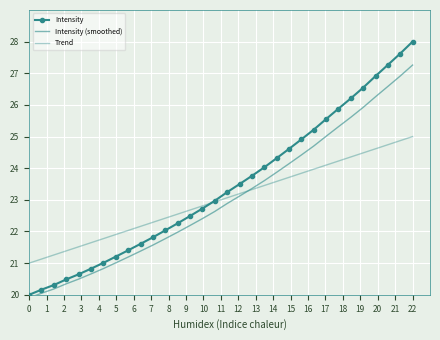

Reading left to right, list all the values displayed in this chart.

Intensity: 0=20.0	1=20.2	2=20.3	3=20.5	4=20.6	5=20.8	6=21.0	7=21.2	8=21.4	9=21.6	10=21.8	11=22.0	12=22.3	13=22.5	14=22.7	15=23.0	16=23.2	17=23.5	18=23.8	19=24.0	20=24.3	21=24.6	22=24.9	23=25.2	24=25.6	25=25.9	26=26.2	27=26.5	28=26.9	29=27.3	30=27.6	31=28.0
Intensity (smoothed): 0=19.9	1=20.0	2=20.2	3=20.3	4=20.5	5=20.7	6=20.8	7=21.0	8=21.2	9=21.4	10=21.6	11=21.8	12=22.0	13=22.2	14=22.4	15=22.6	16=22.9	17=23.1	18=23.4	19=23.6	20=23.9	21=24.1	22=24.4	23=24.7	24=25.0	25=25.3	26=25.6	27=25.9	28=26.3	29=26.6	30=26.9	31=27.3
Trend: 0=21.0	1=21.1	2=21.3	3=21.4	4=21.5	5=21.6	6=21.8	7=21.9	8=22.0	9=22.2	10=22.3	11=22.4	12=22.5	13=22.7	14=22.8	15=22.9	16=23.1	17=23.2	18=23.3	19=23.5	20=23.6	21=23.7	22=23.8	23=24.0	24=24.1	25=24.2	26=24.4	27=24.5	28=24.6	29=24.7	30=24.9	31=25.0